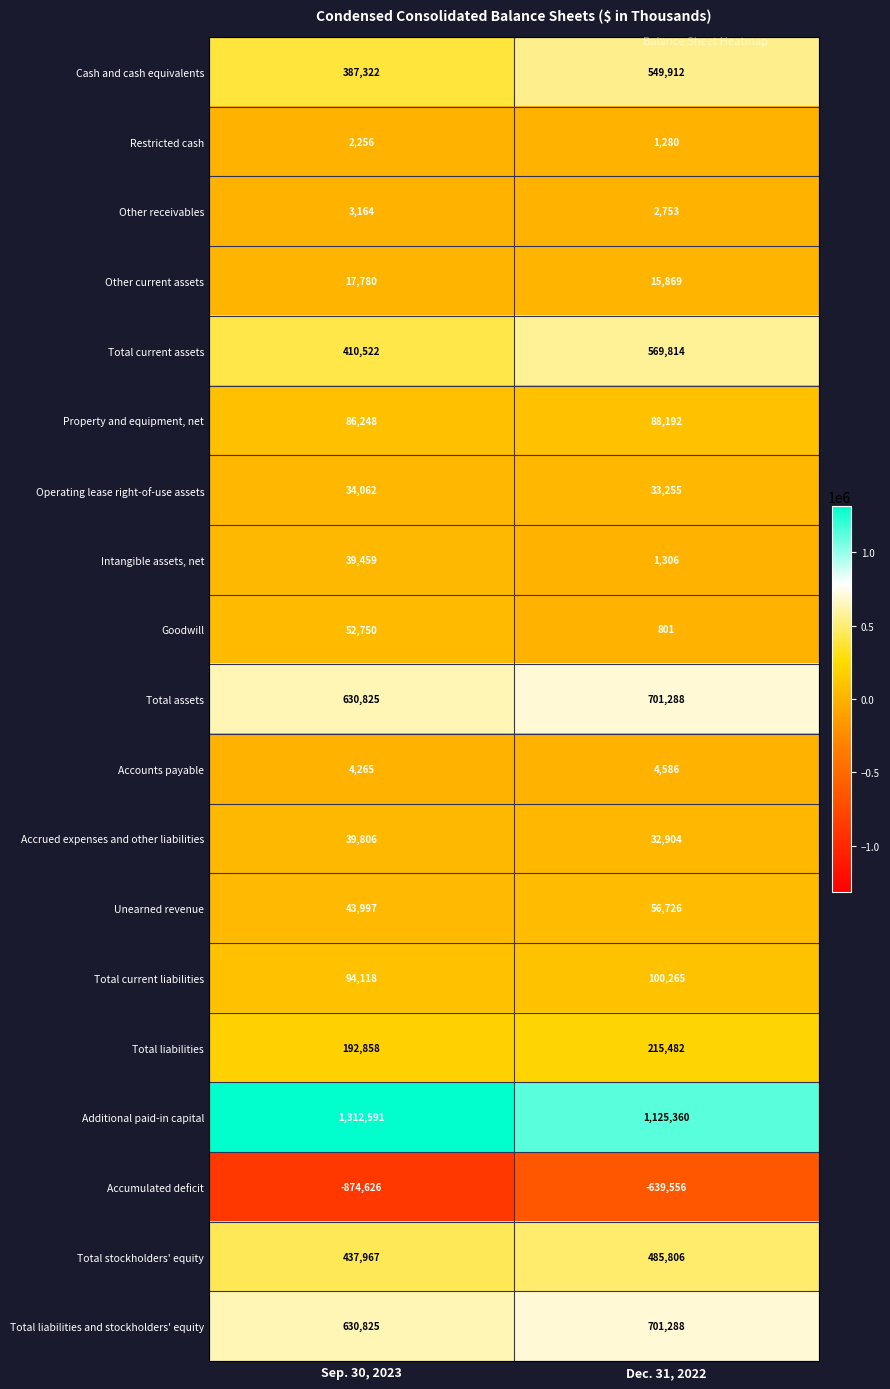

What is the approximate value of Accrued expenses and other liabilities at Sep. 30, 2023?

39806